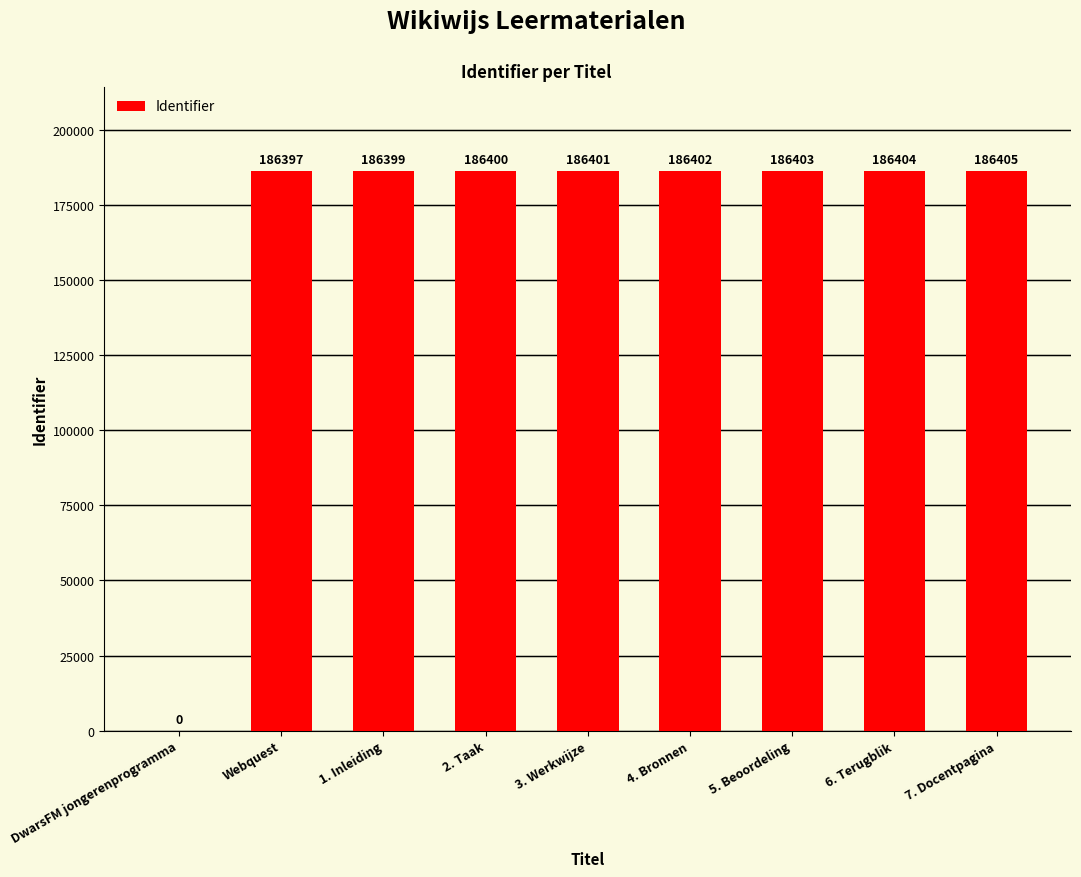

How many positive values are there?

8